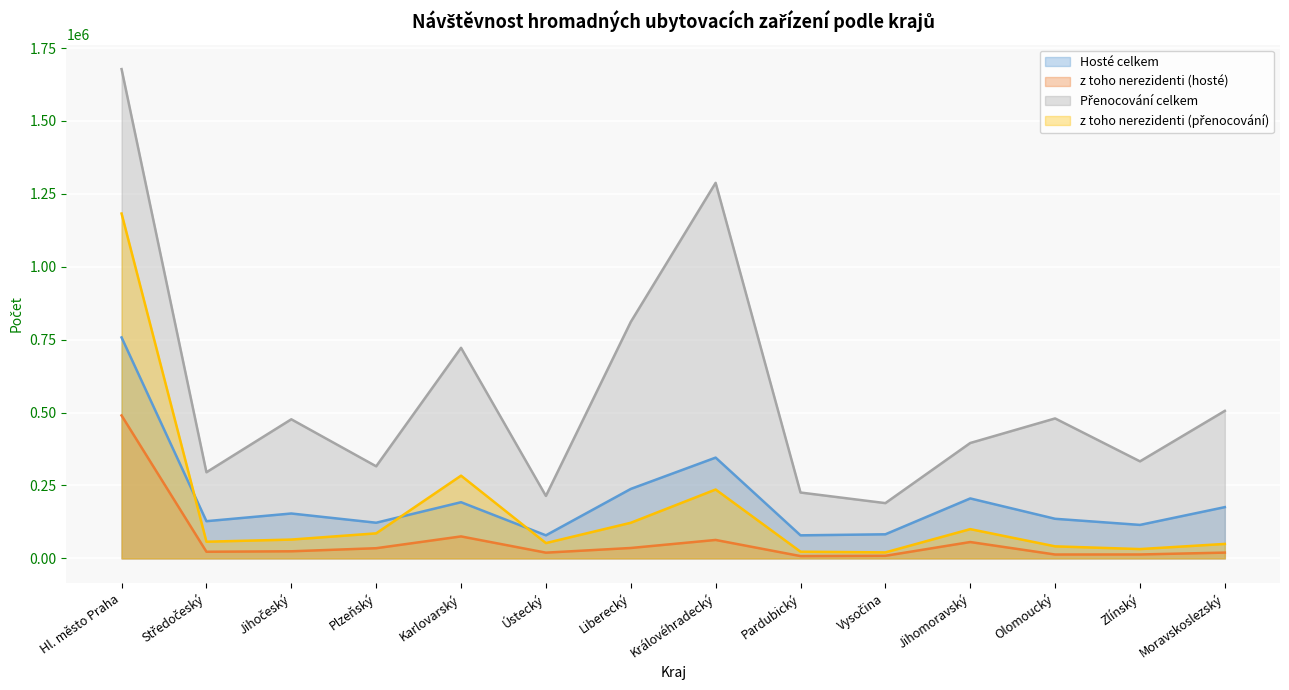

Reading right to left, list all the values displayed in this chart.

Hosté celkem: 175797	114835	135808	205621	82630	79061	345598	238217	79095	192654	122314	153953	127607	757682
z toho nerezidenti (hosté): 19857	13445	13292	56115	8841	7894	63232	35681	19670	75368	34911	24350	22797	490139
Přenocování celkem: 505923	332797	479969	395742	189544	225895	1287903	810914	214238	722157	315839	477011	295367	1677938
z toho nerezidenti (přenocování): 49615	31956	41321	100334	20579	22979	236177	122142	52535	283699	85906	64531	57158	1182614